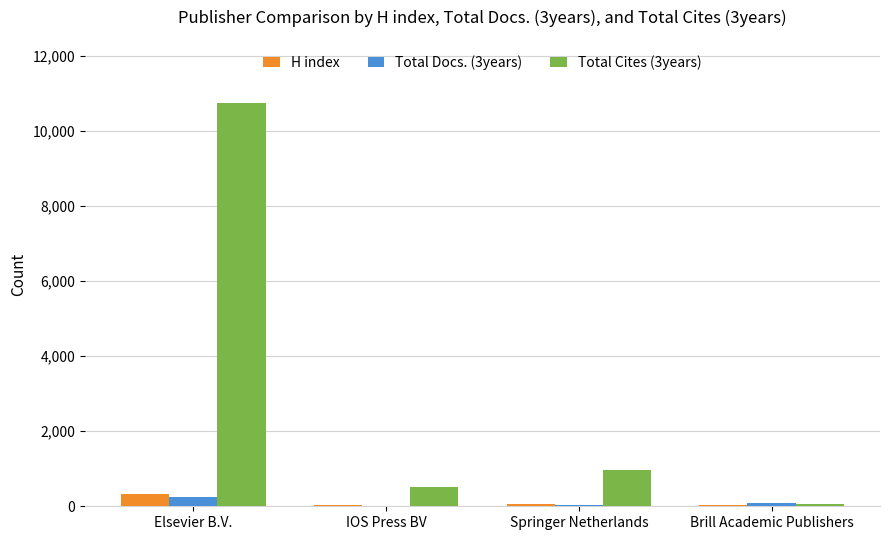

At which label does H index reach its peak?

Elsevier B.V.